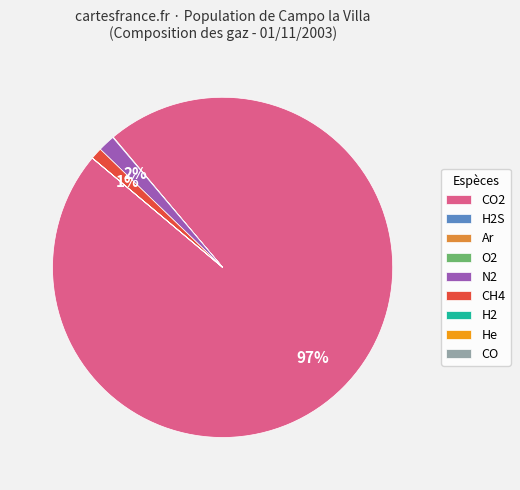

Is it true that CH4 is 1% of the pie?

True